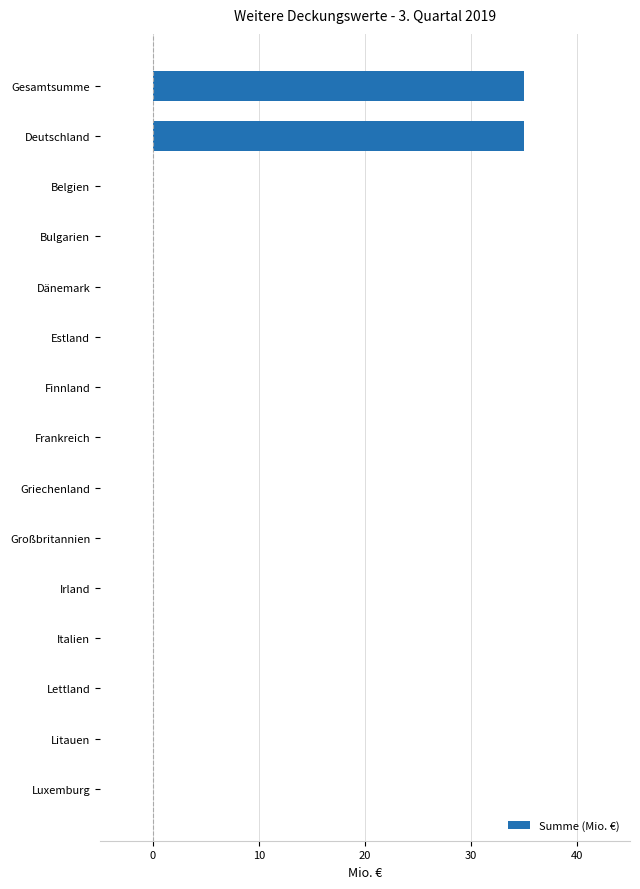

Reading bottom to top, list all the values displayed in this chart.

Luxemburg=0	Litauen=0	Lettland=0	Italien=0	Irland=0	Großbritannien=0	Griechenland=0	Frankreich=0	Finnland=0	Estland=0	Dänemark=0	Bulgarien=0	Belgien=0	Deutschland=35	Gesamtsumme=35